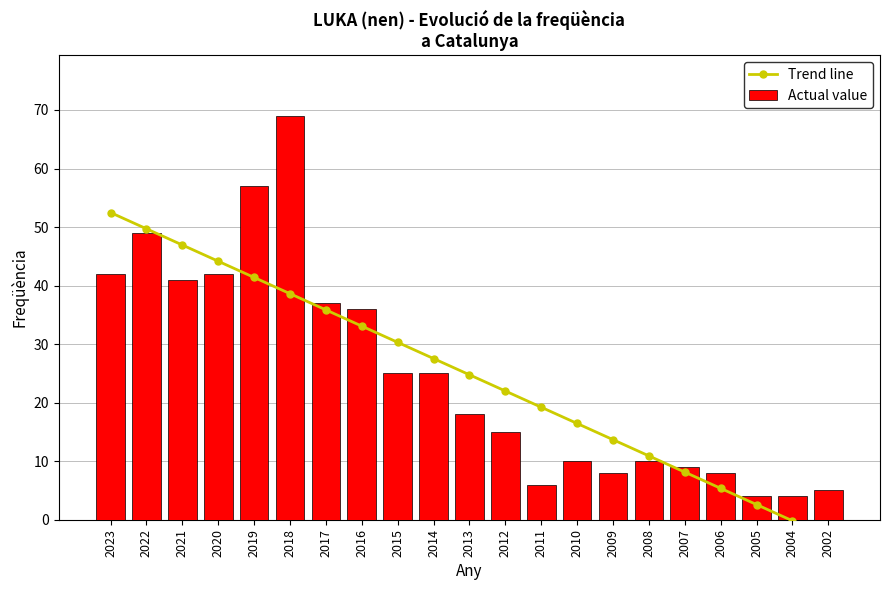

What is the average value of the Actual value series?

25